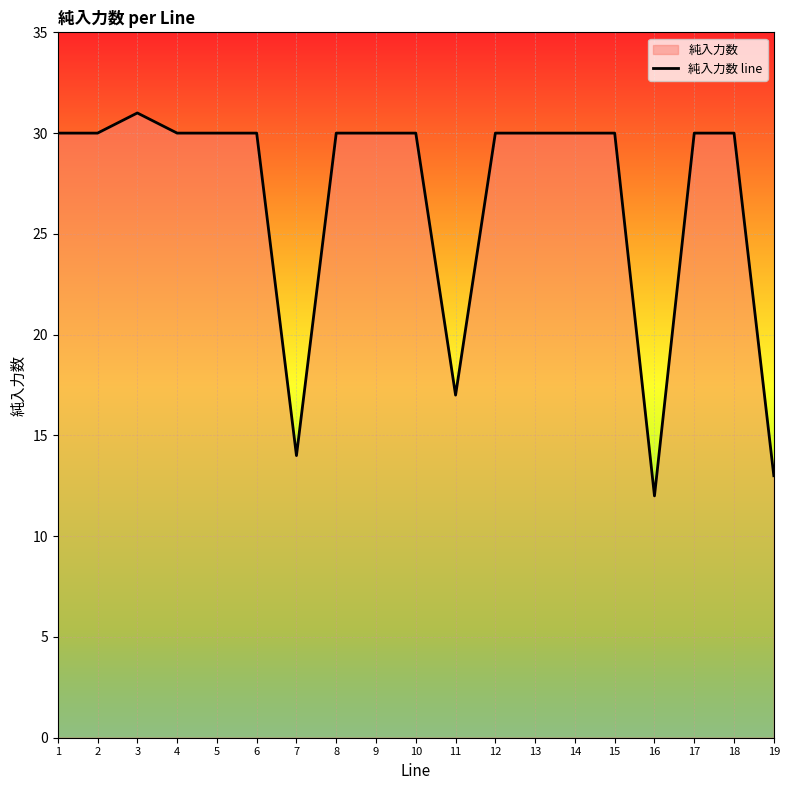

What is the difference between the maximum and minimum values?

19